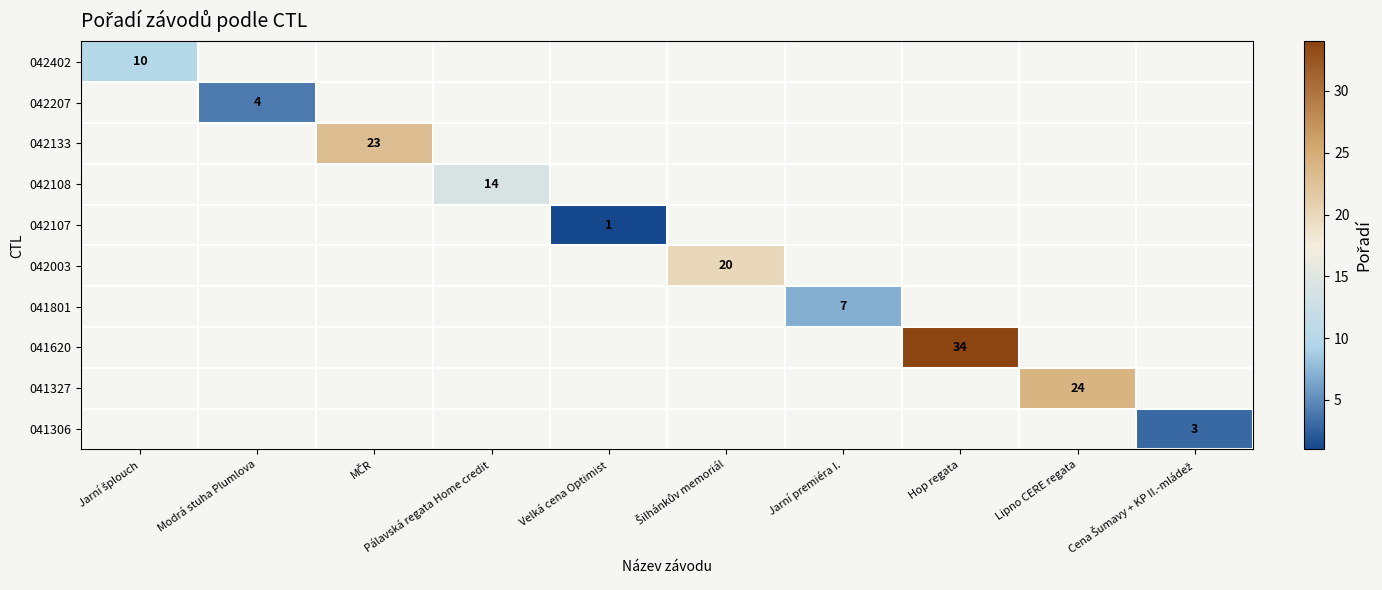

How many data points does each series have?

10